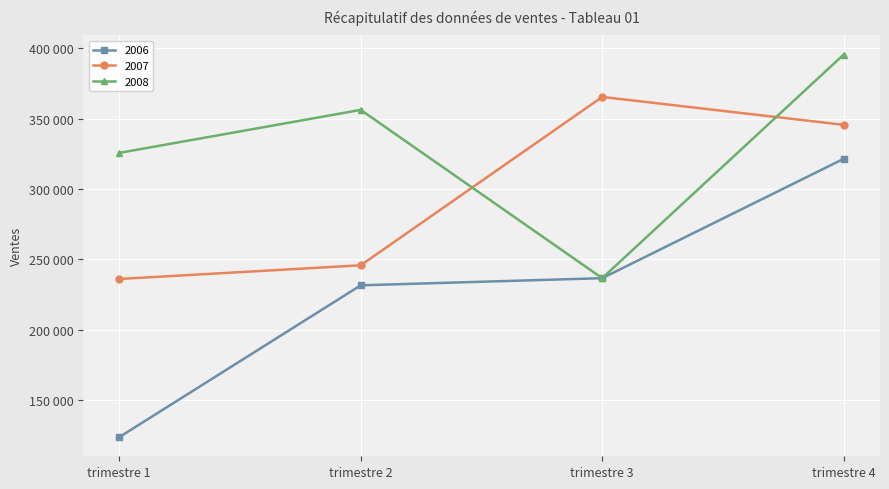

How many intersections are there between 2008 and 2007?

2